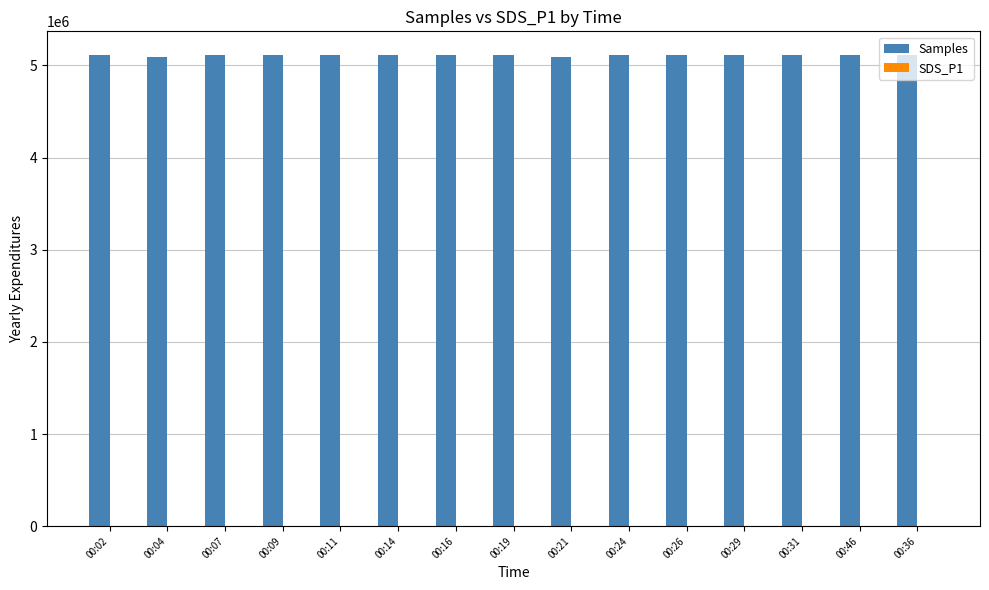

The value of Samples at 00:04 is 5097178.0. True or false?

True